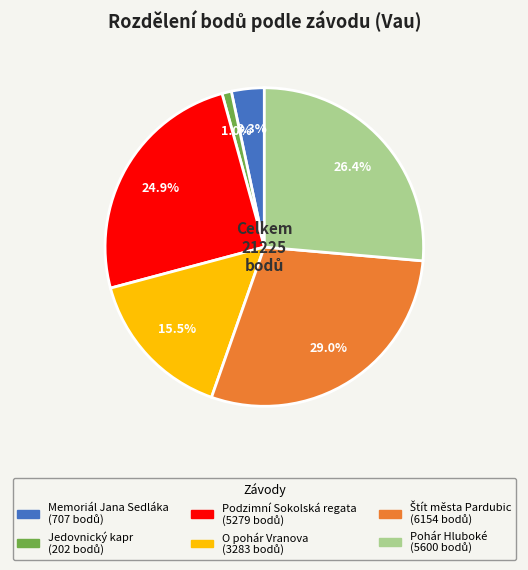

Between Pohár Hluboké and Memoriál Jana Sedláka, which is larger?

Pohár Hluboké